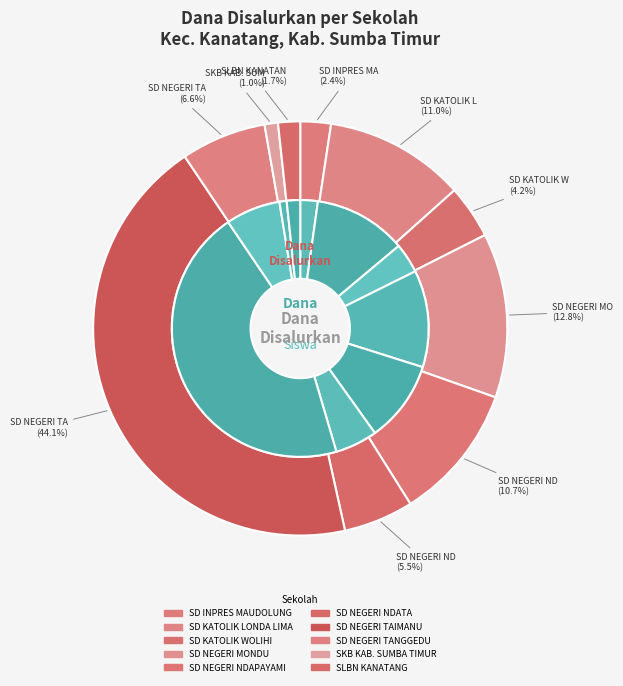

Is the sum of 2 and 6 greater than half?

No